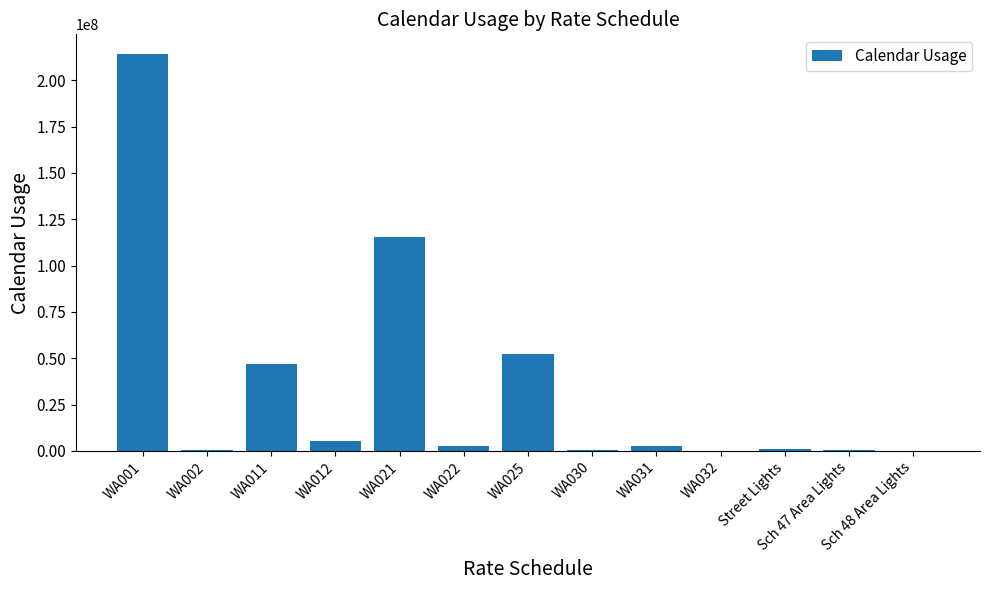

The value at WA032 is 164448.2. True or false?

True